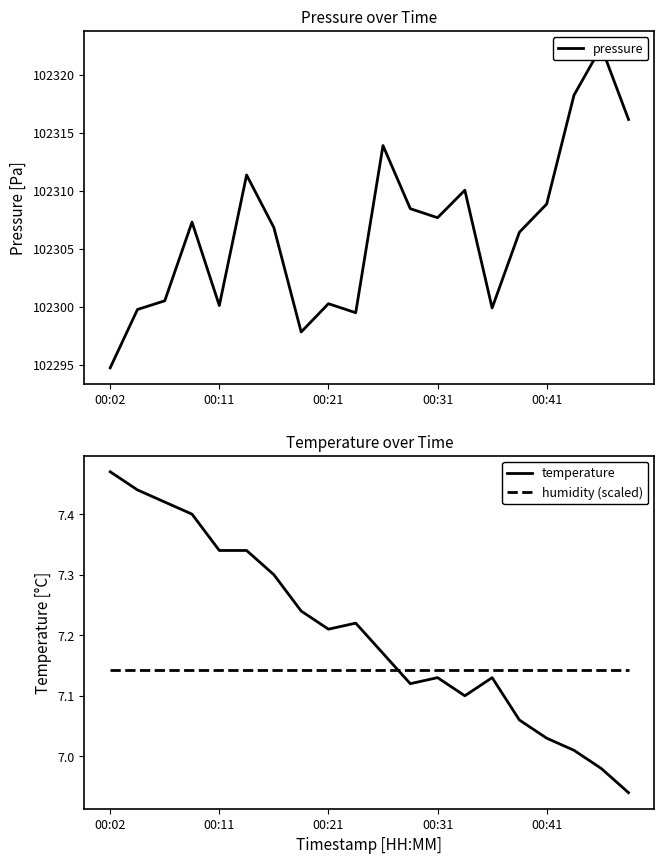

Which series ends up on top after the final intersection of humidity (scaled) and temperature?

humidity (scaled)